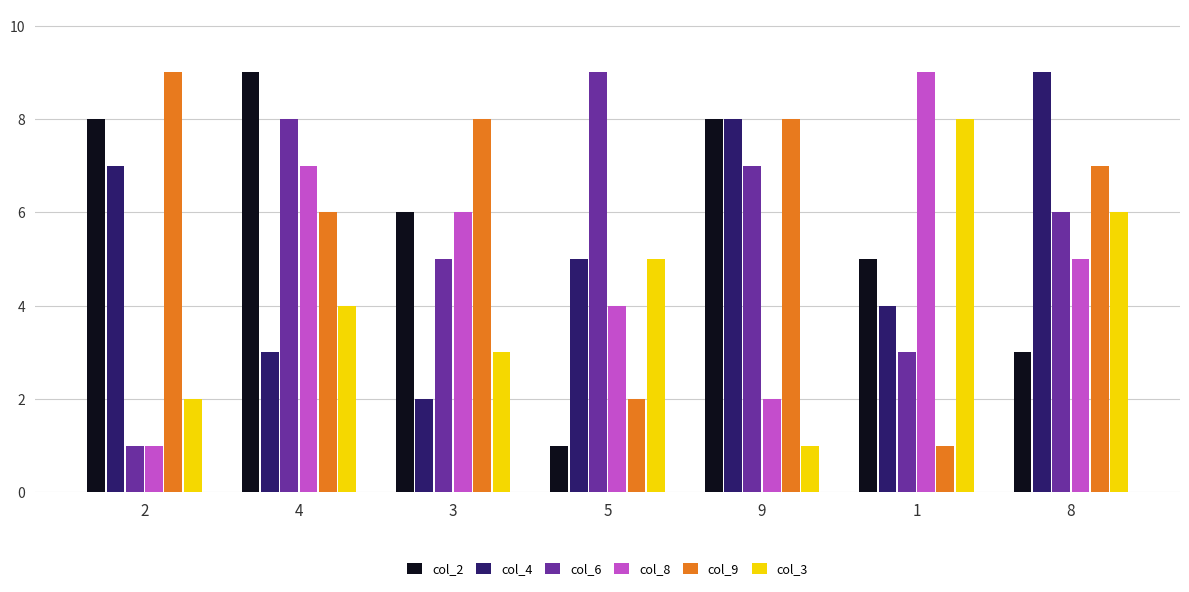

The value of col_8 at 1 is 9. True or false?

True